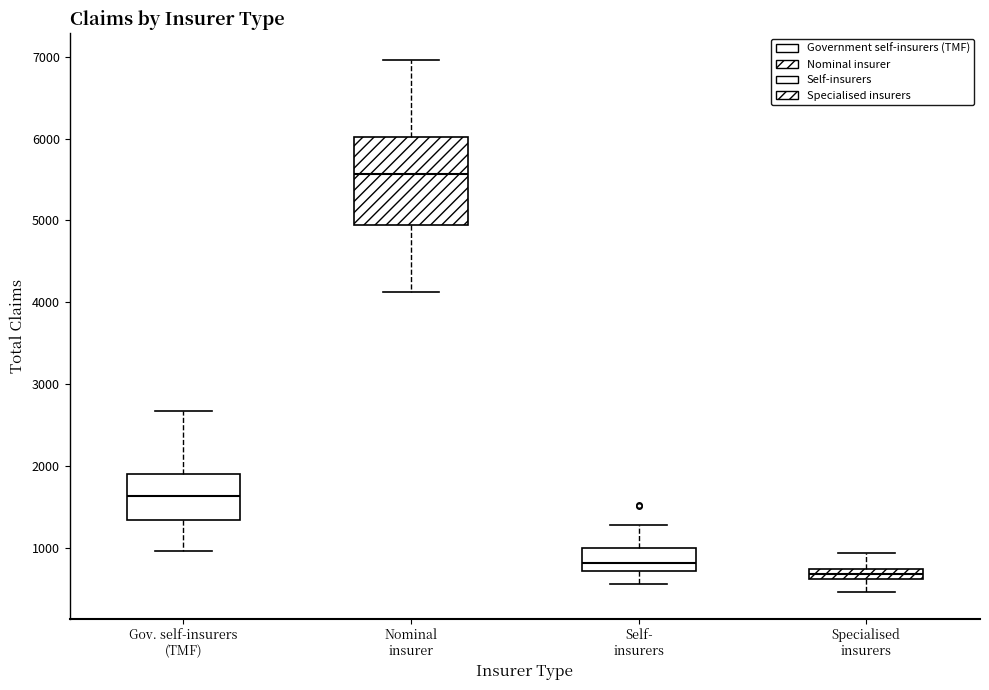

Which box is the tallest, from its lower edge to its upper edge?

Nominal insurer